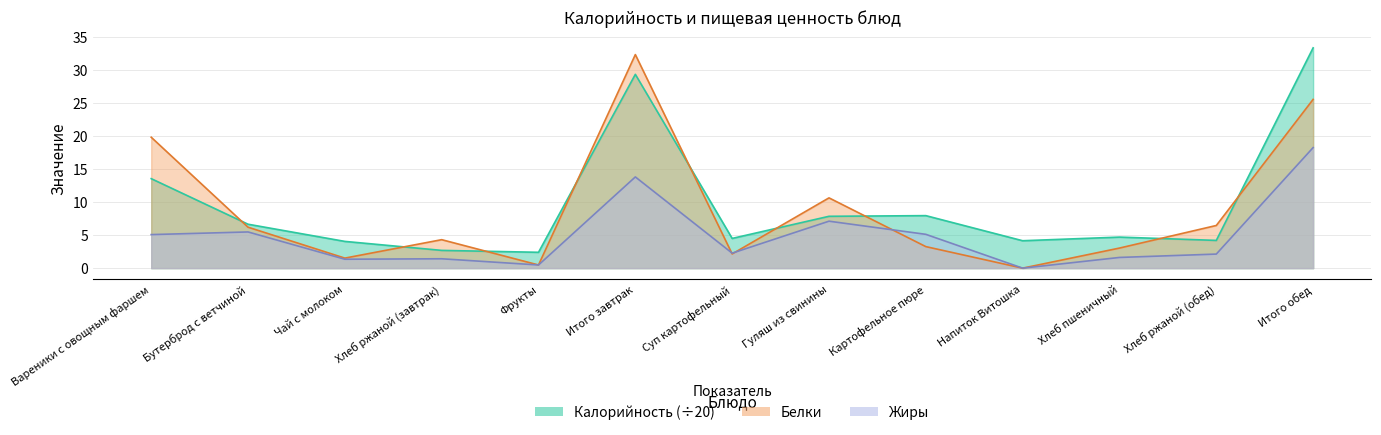

Rank the series by their average value, from highest to lowest.

Калорийность, Белки, Жиры